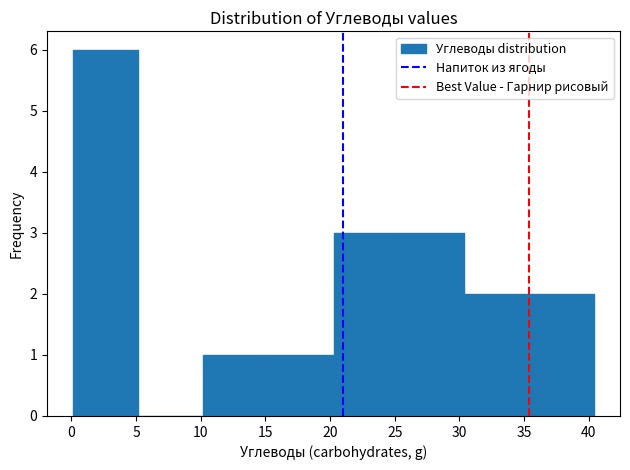

Reading left to right, transcribe this chart: for each bar, give the range it covers on the x-axis and its height. Neither the bar edges nor the heights are printed on the chart, so give them approximately, as read against the axes.

0.0 to 5.0: 6
5.0 to 10.0: 0
10.0 to 15.0: 1
15.0 to 20.5: 1
20.5 to 25.5: 3
25.5 to 30.5: 3
30.5 to 35.5: 2
35.5 to 40.5: 2